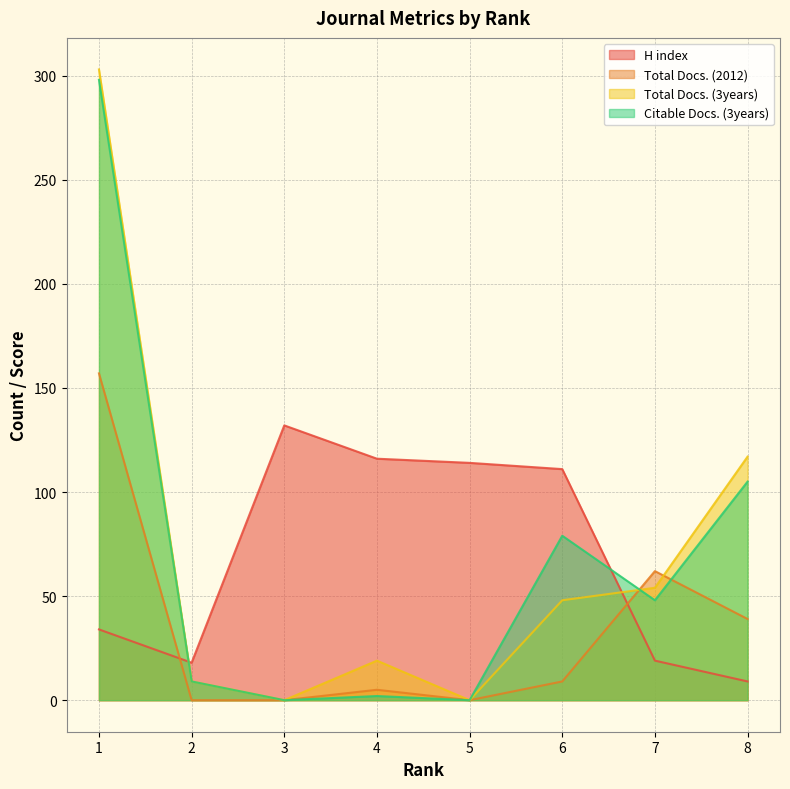

At which label does Total Docs. (3years) reach its peak?

1